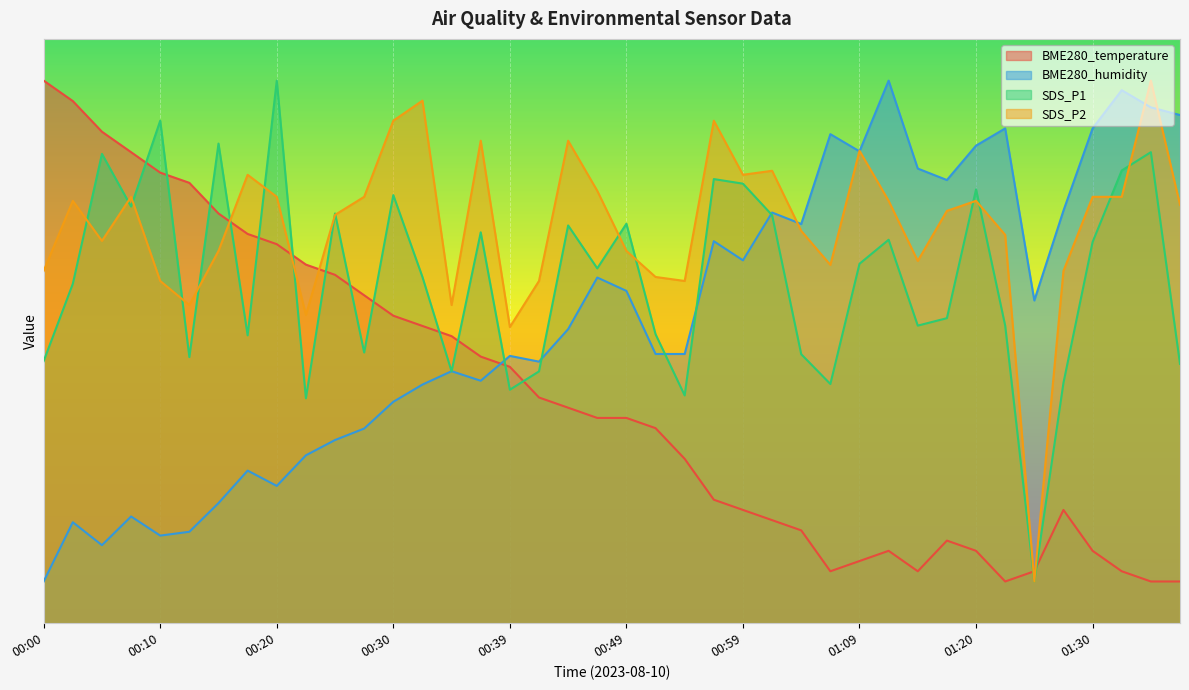

Which category has the lowest value in the SDS_P1 series?

01:25